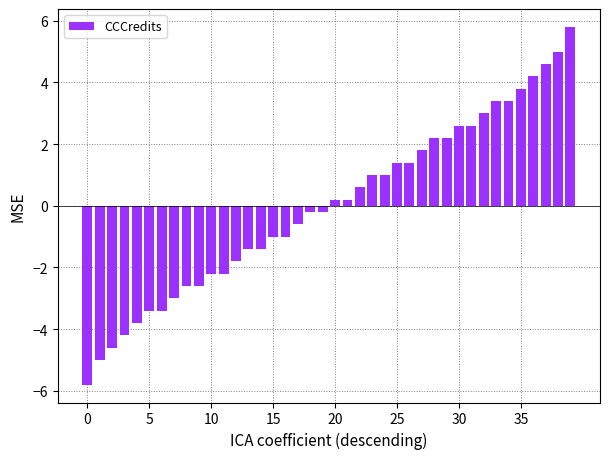

What is the value of the 7th bar from the left?

-3.4